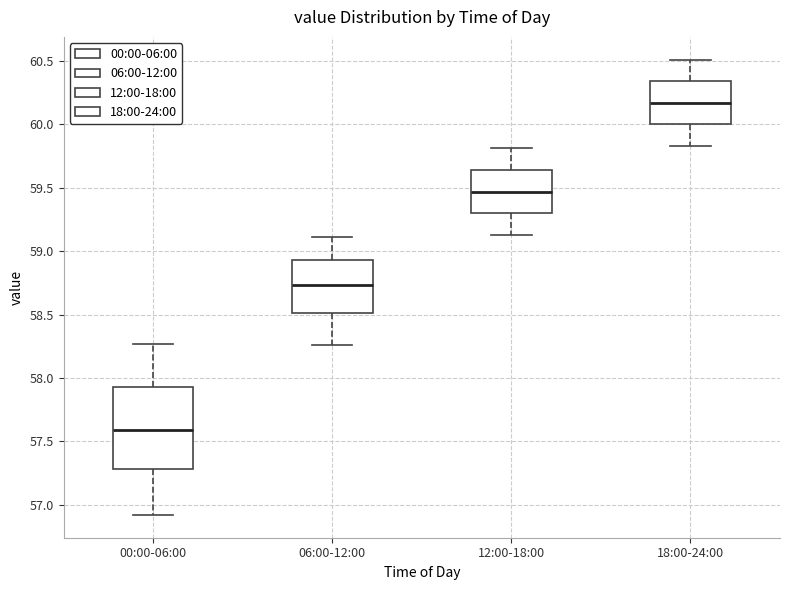

Reading left to right, read every box against the y-axis: the position of its median line, the range the box covers, and the ends of its whiskers. The values are not printed on the chart, so give them approximately, as read against the axis.

00:00-06:00: median 57.60, box 57.30 to 57.95, whiskers 56.90 to 58.25
06:00-12:00: median 58.75, box 58.50 to 58.95, whiskers 58.25 to 59.10
12:00-18:00: median 59.45, box 59.30 to 59.65, whiskers 59.15 to 59.80
18:00-24:00: median 60.15, box 60.00 to 60.35, whiskers 59.85 to 60.50